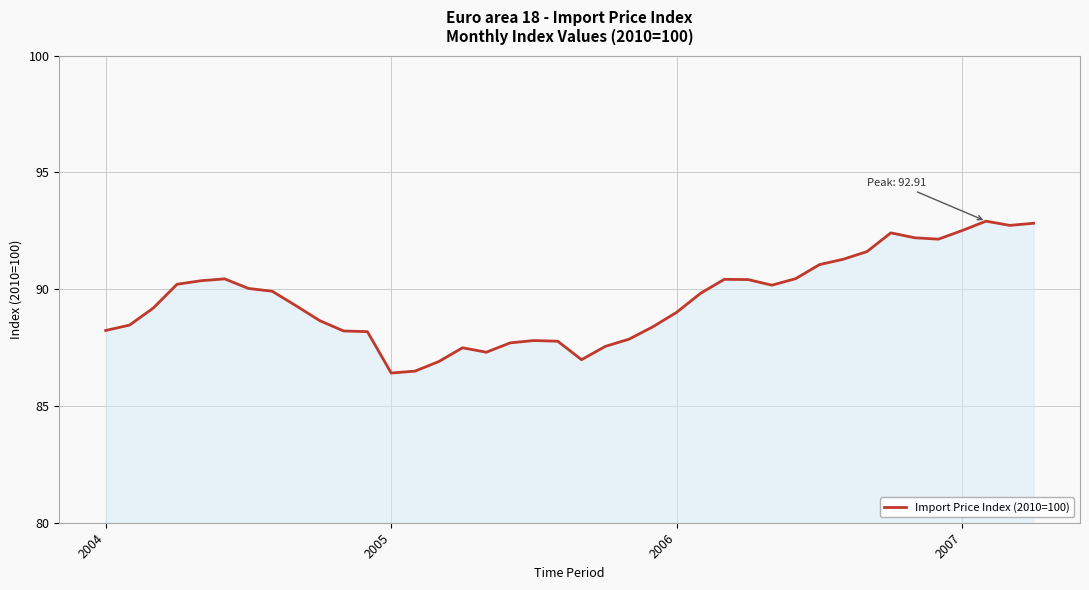

What is the minimum value shown in the chart?

86.4